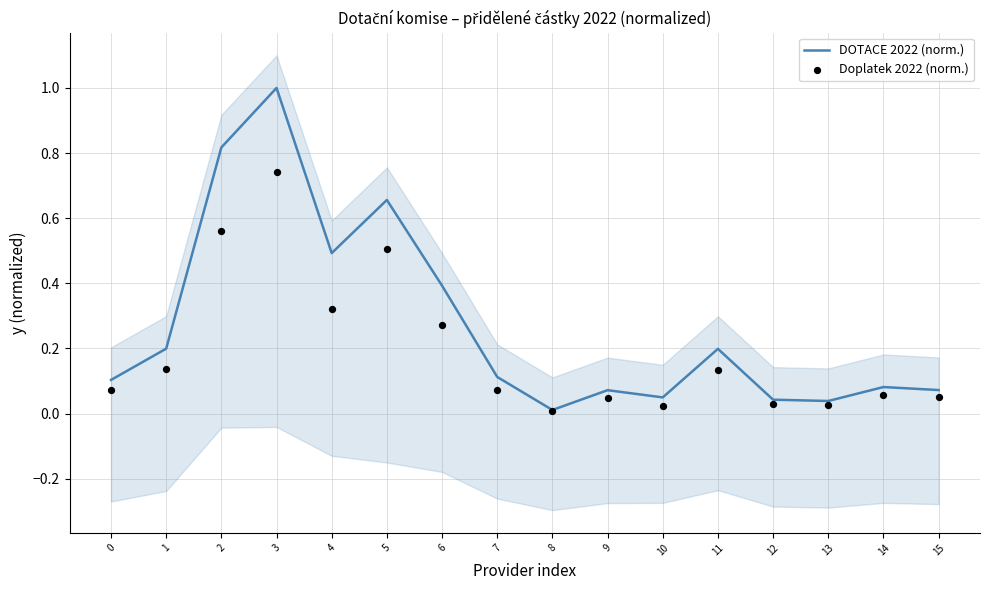

What are all the series names shown in the legend?

DOTACE 2022 (norm.), Doplatek 2022 (norm.)